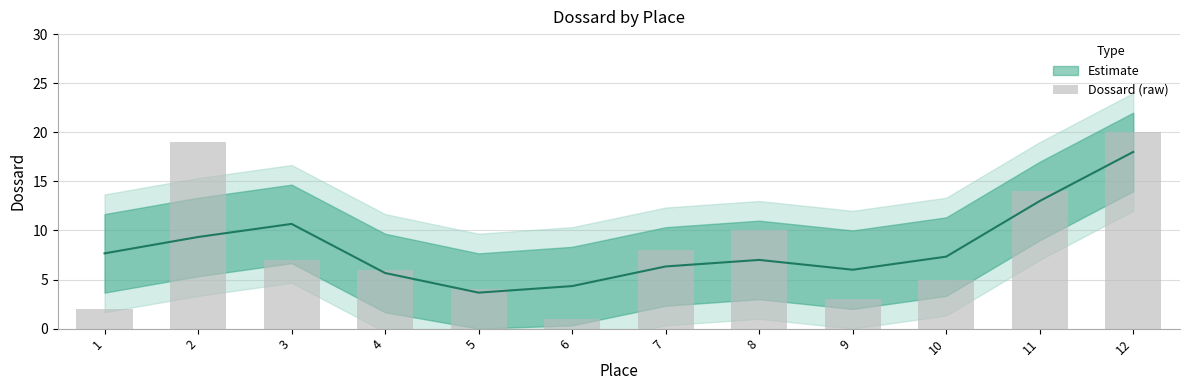

How many bars are there in total?

12